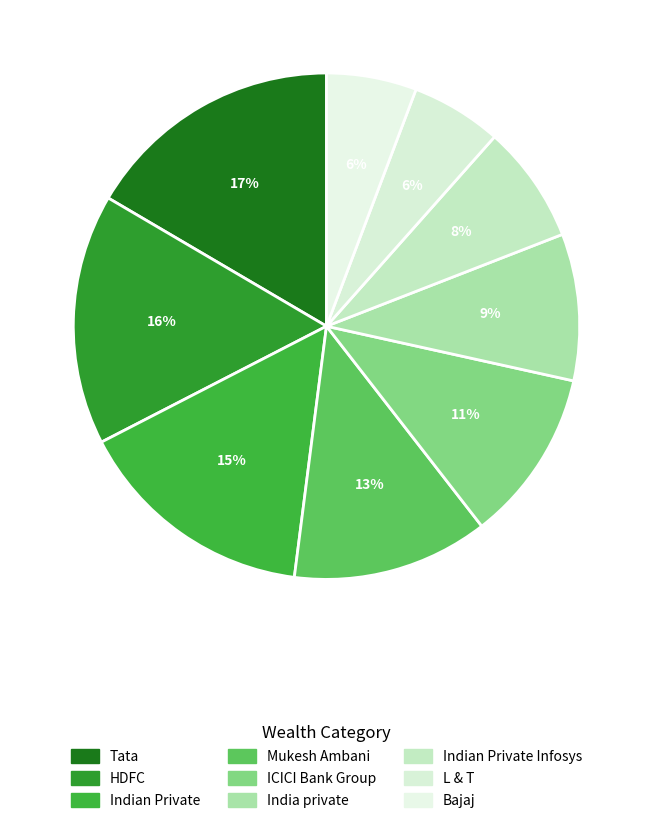

Rank the categories by value from highest to lowest.

Tata, HDFC, Indian Private, Mukesh Ambani, ICICI Bank Group, India private, Indian Private Infosys, L & T, Bajaj